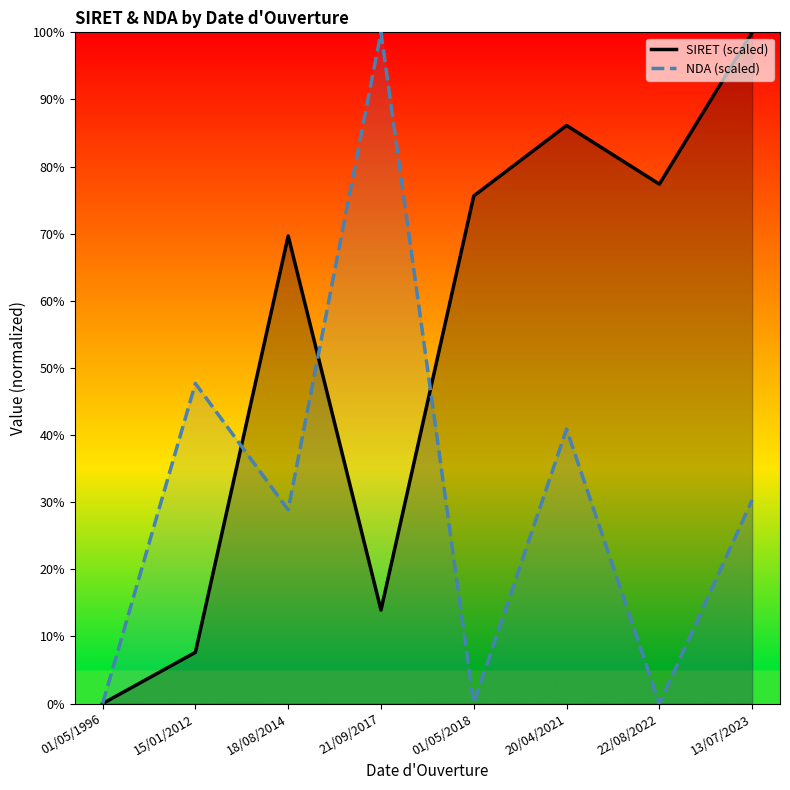

What is the total value across all series at 21/09/2017?

113.9